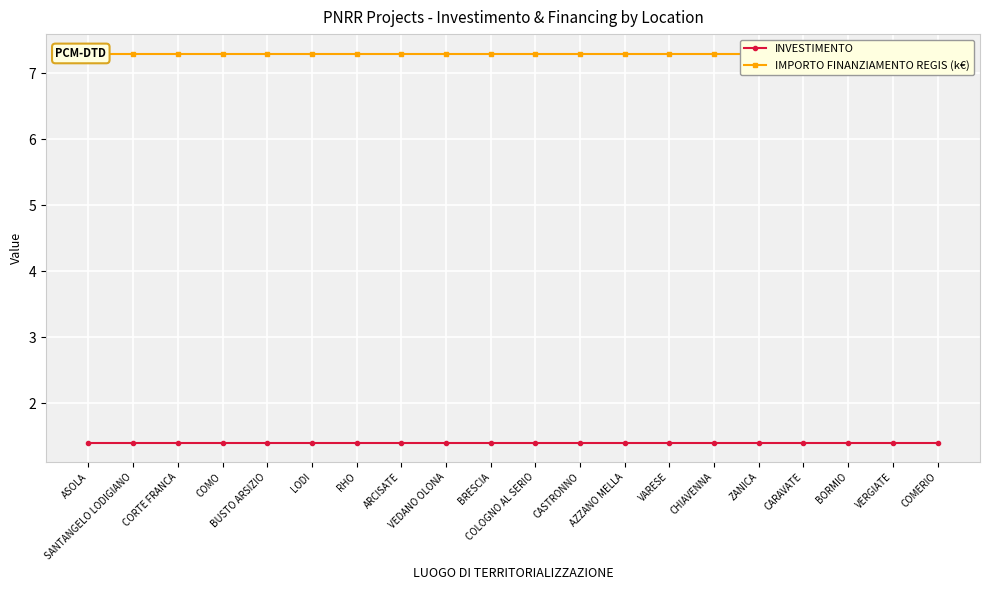

How many lines are shown in the chart?

2